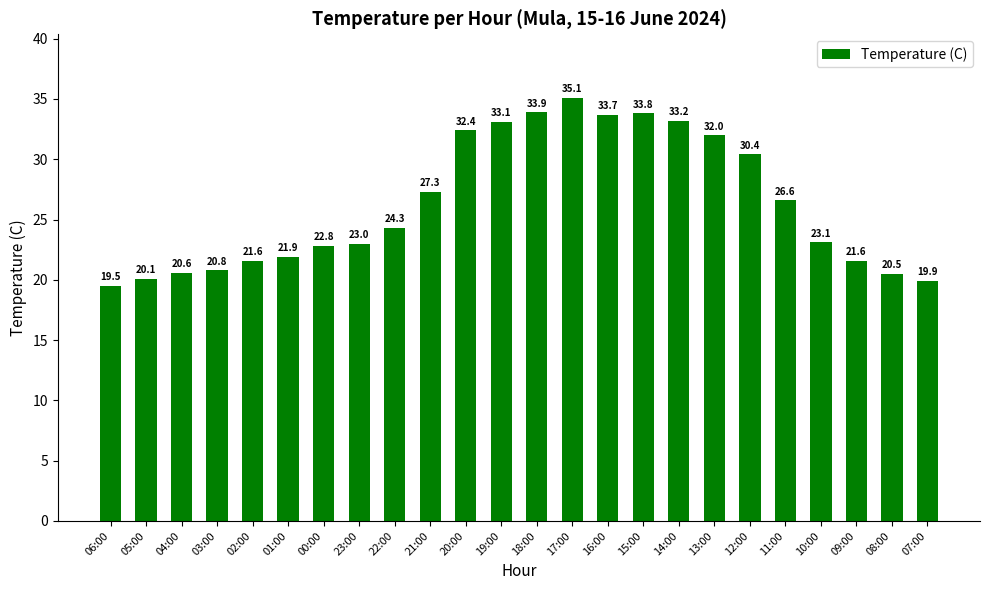

At which category does the chart reach its minimum across all series?

06:00